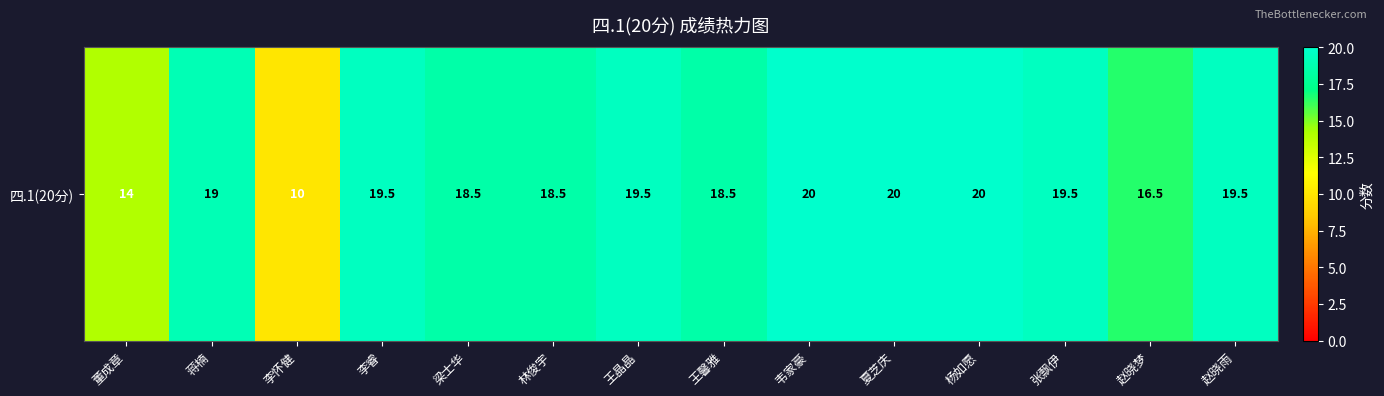

Reading left to right, extract all data points from this chart.

董成章=14.0	蒋楠=19.0	李怀健=10.0	李睿=19.5	梁士华=18.5	林俊宇=18.5	王晶晶=19.5	王馨雅=18.5	韦家豪=20.0	夏芝庆=20.0	杨如愿=20.0	张飘伊=19.5	赵晓梦=16.5	赵晓雨=19.5